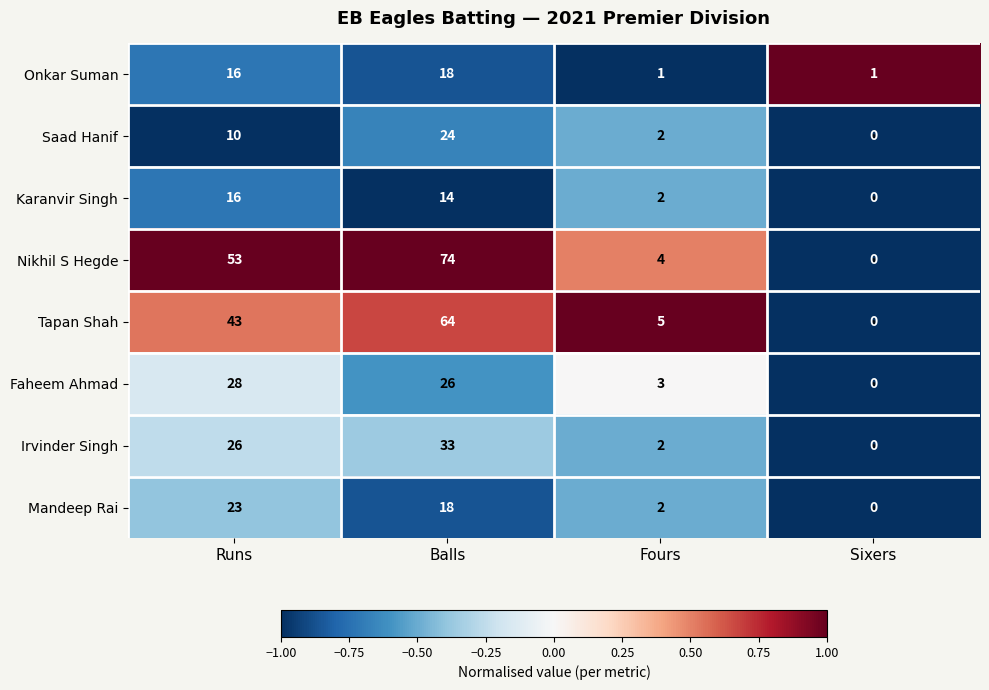

At how many categories does at least one series exceed 0?

4